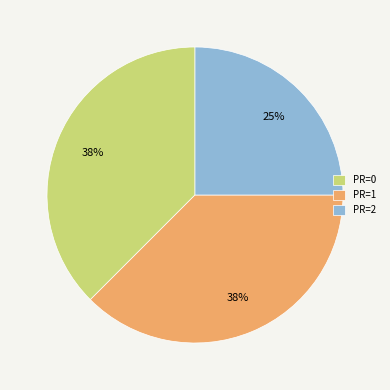

Between PR=2 and PR=1, which is larger?

PR=1